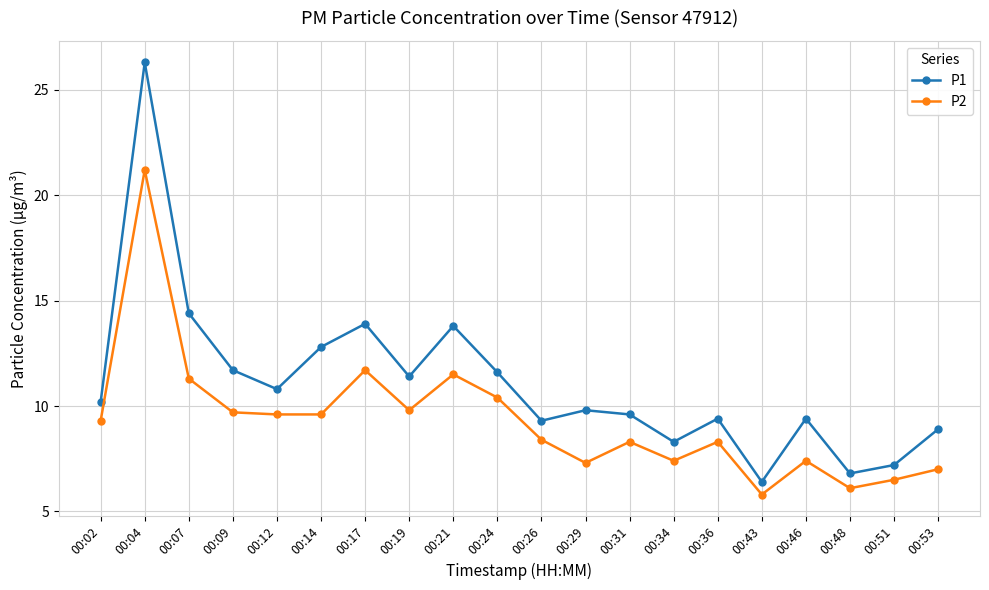

Rank the series at 00:36 from lowest to highest value.

P2, P1